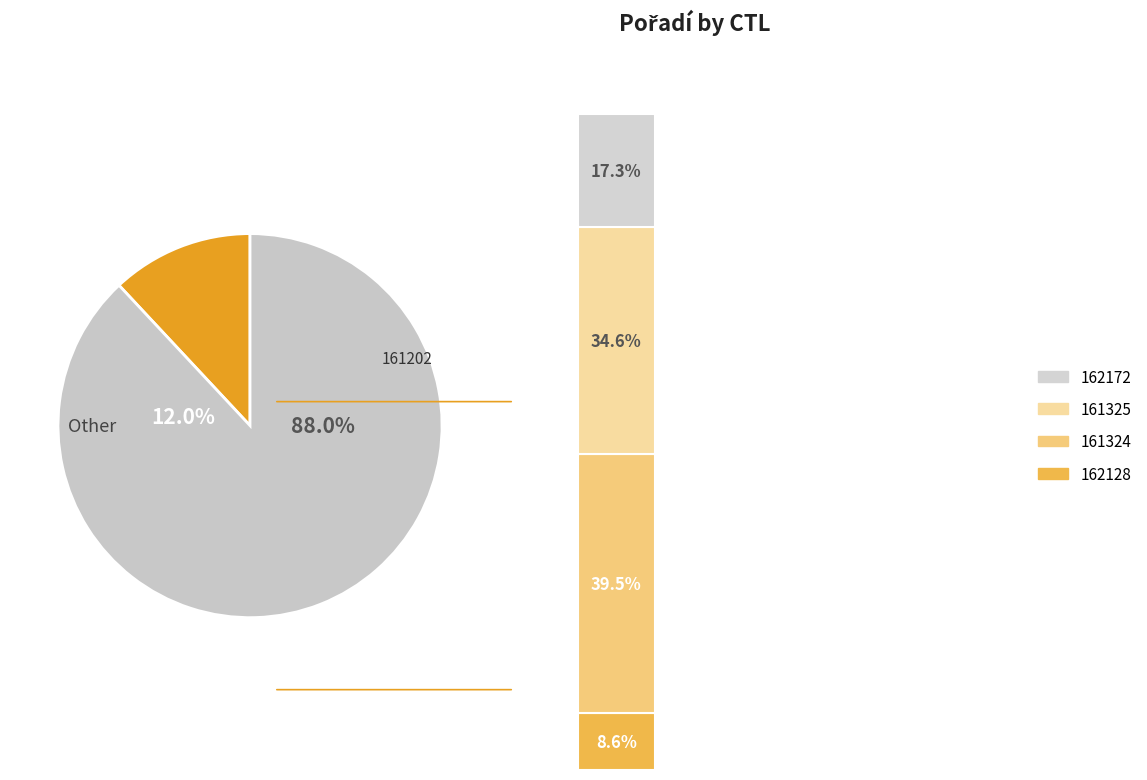

Is the sum of 162128 and 161202 greater than half?

No